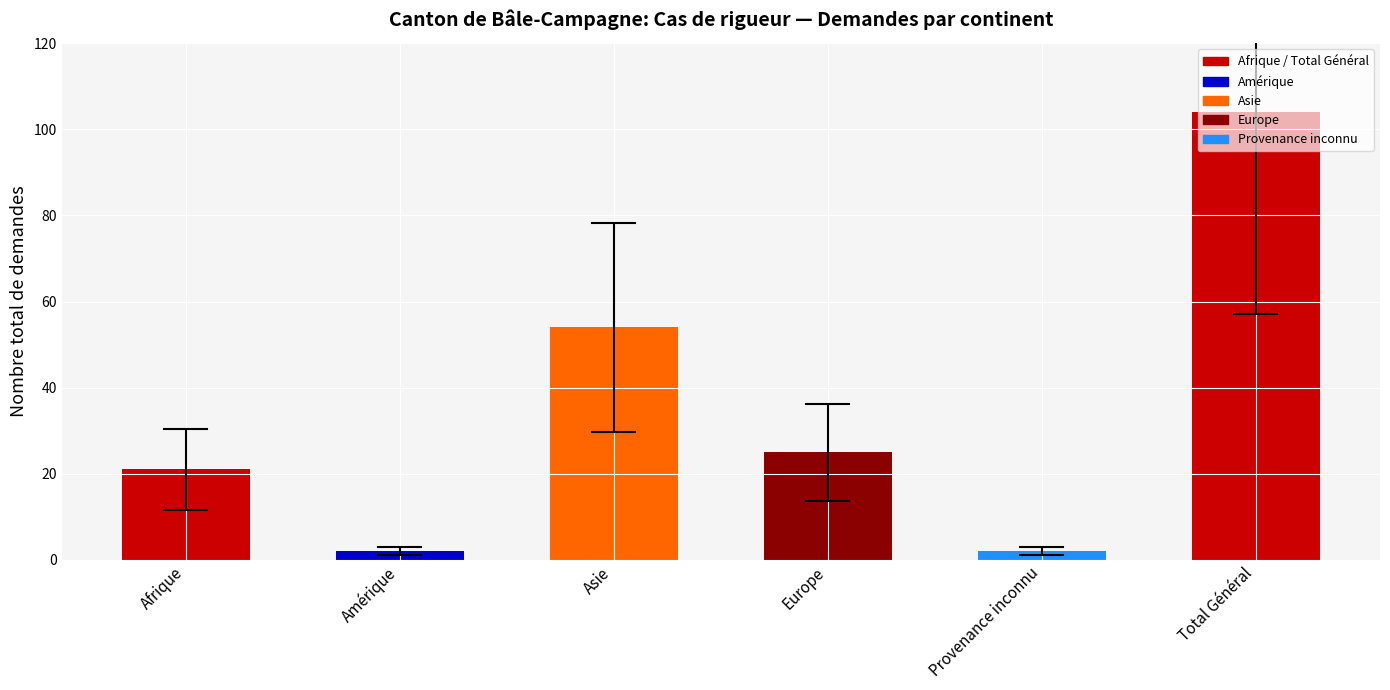

What is the greatest value displayed?

104